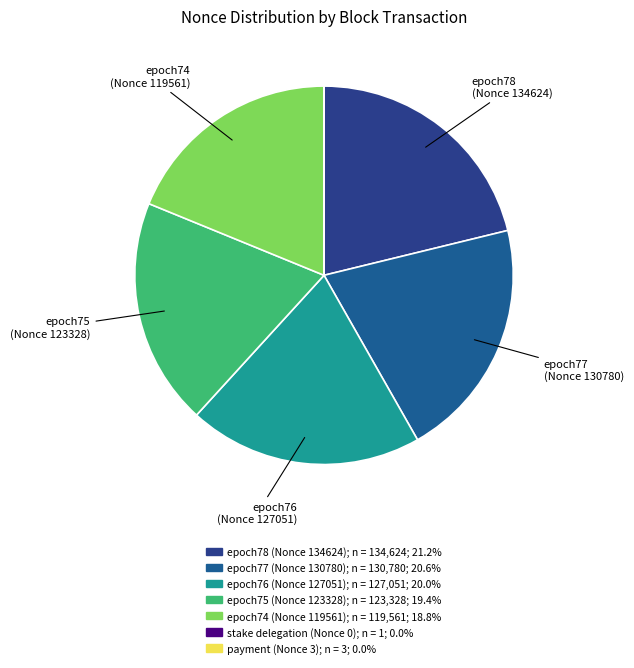

How many segments does this pie chart have?

7